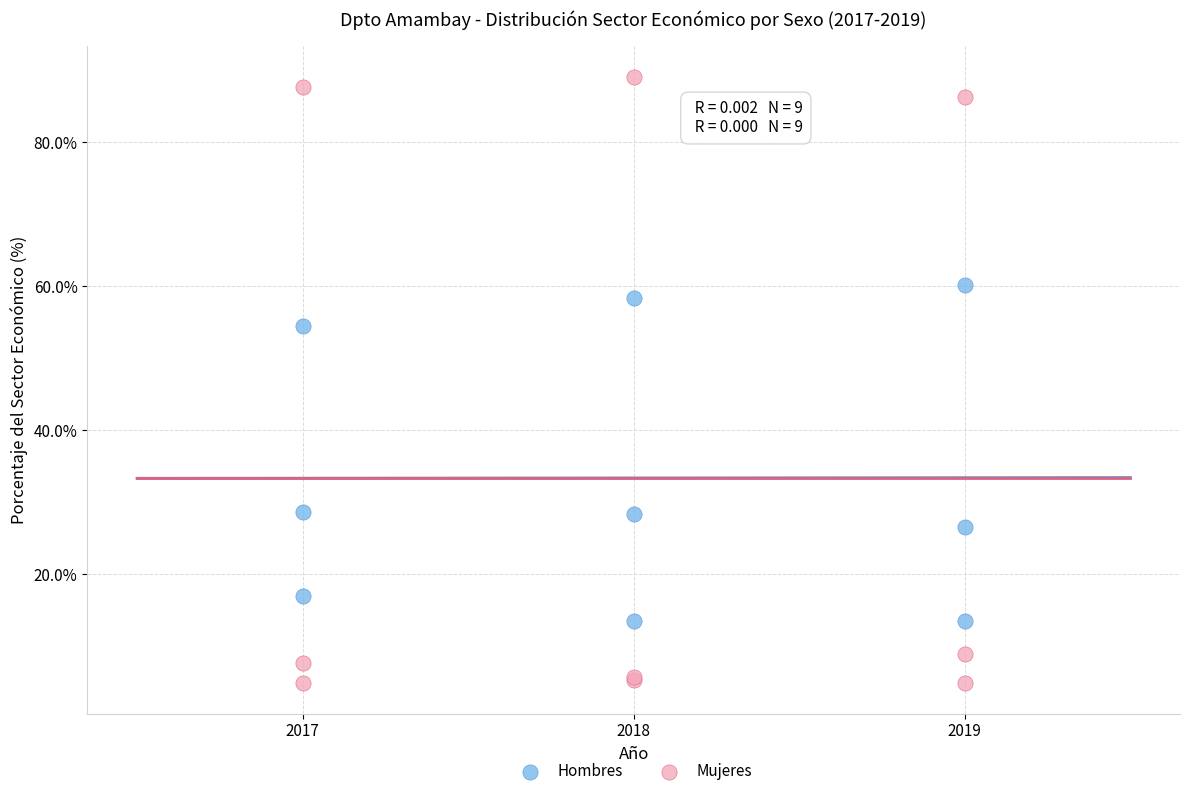

Which series contains the highest Y value?

Mujeres